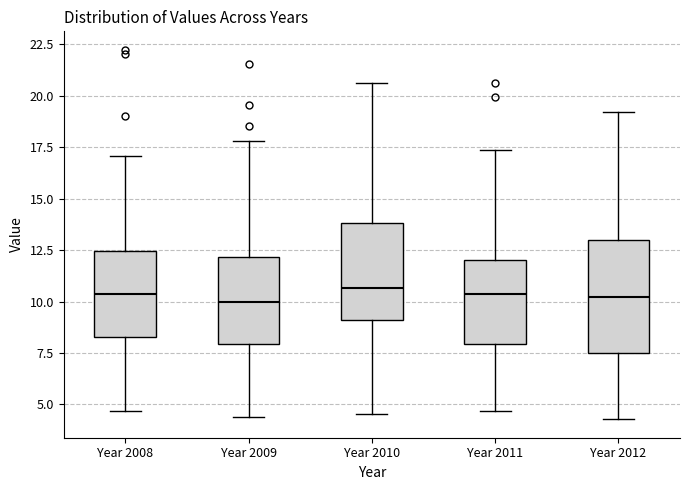

Where does the upper whisker of the box for Year 2010 end on the y-axis? The values are not printed on the chart, so give them approximately, as read against the axis.

20.5